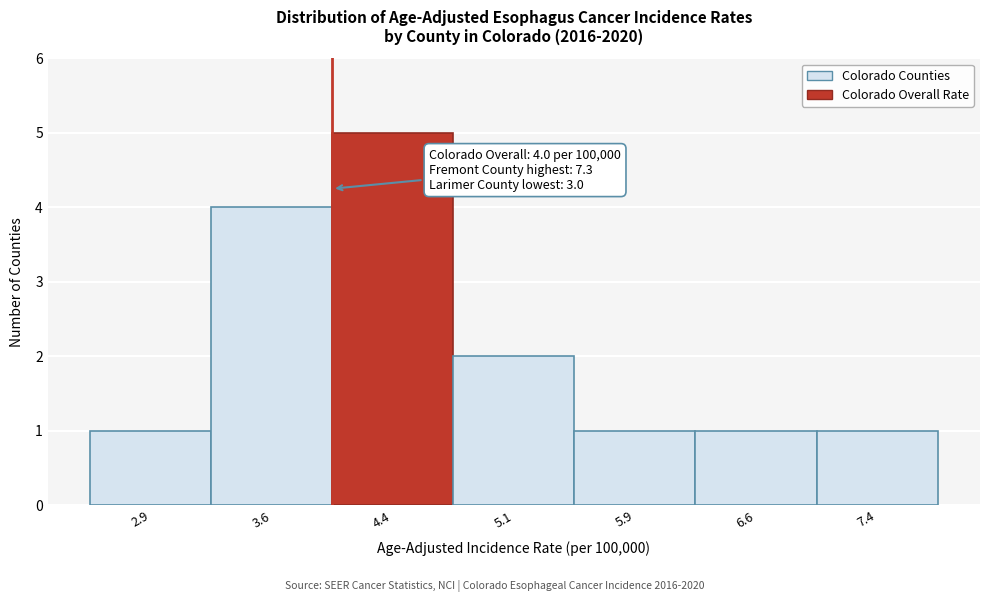

Over which range of the x-axis is the bar tallest?

4.00 to 4.75